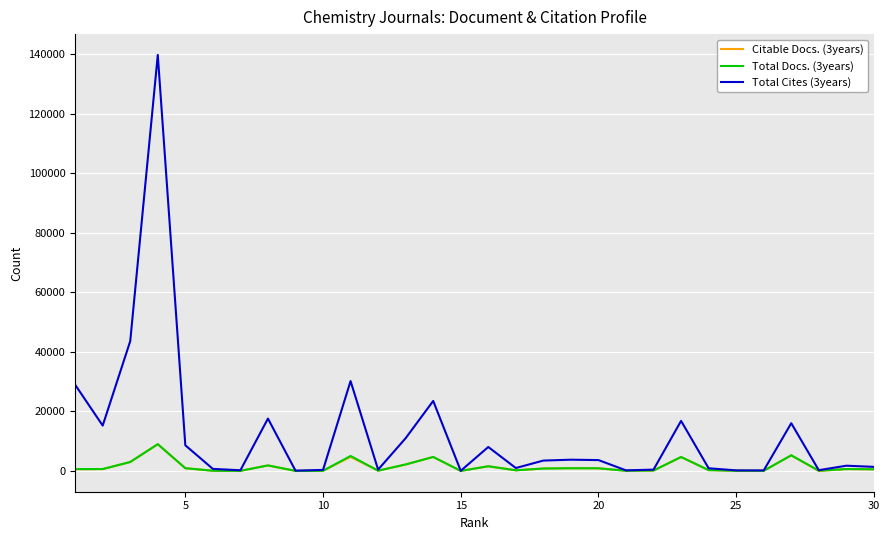

Which series has the largest total across all categories?

Total Cites (3years)